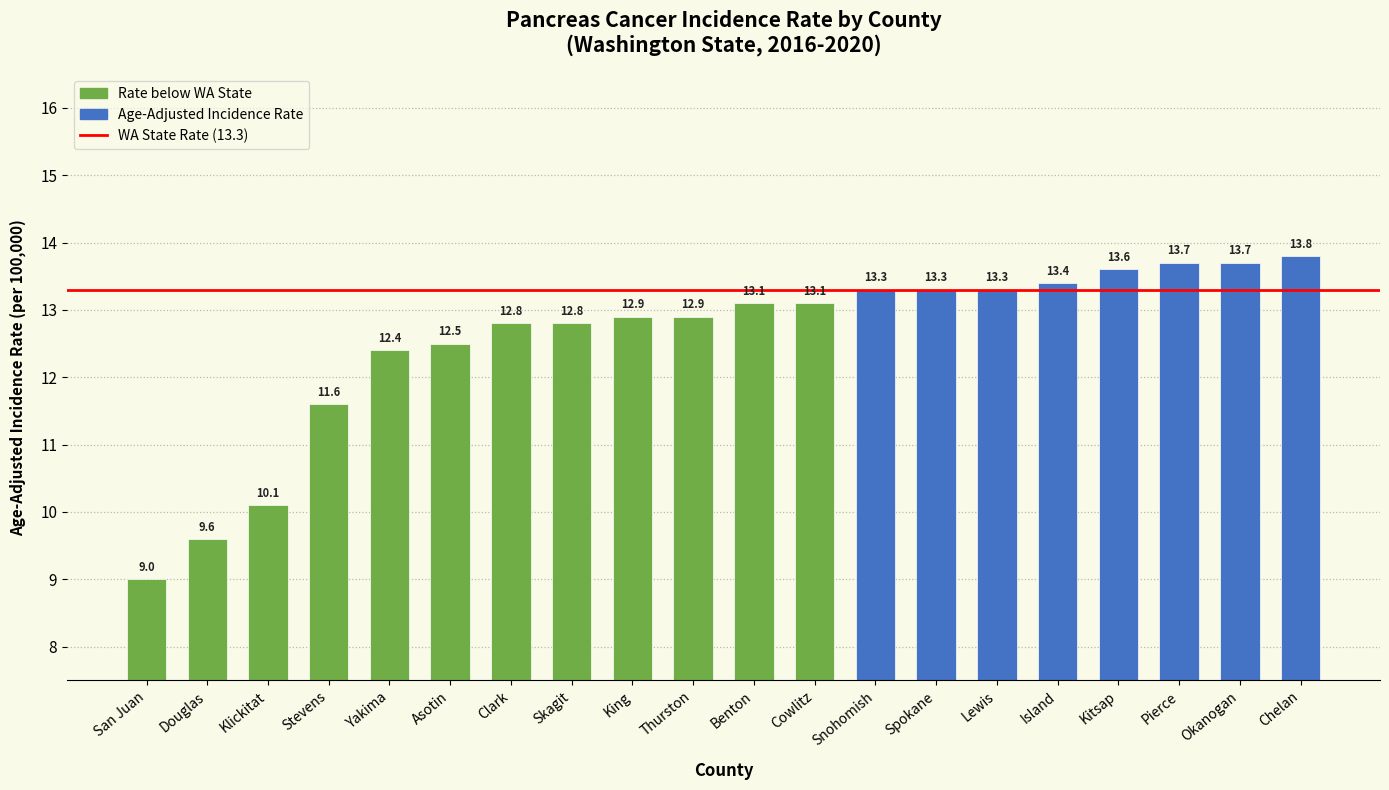

Read the value at Thurston.

12.9